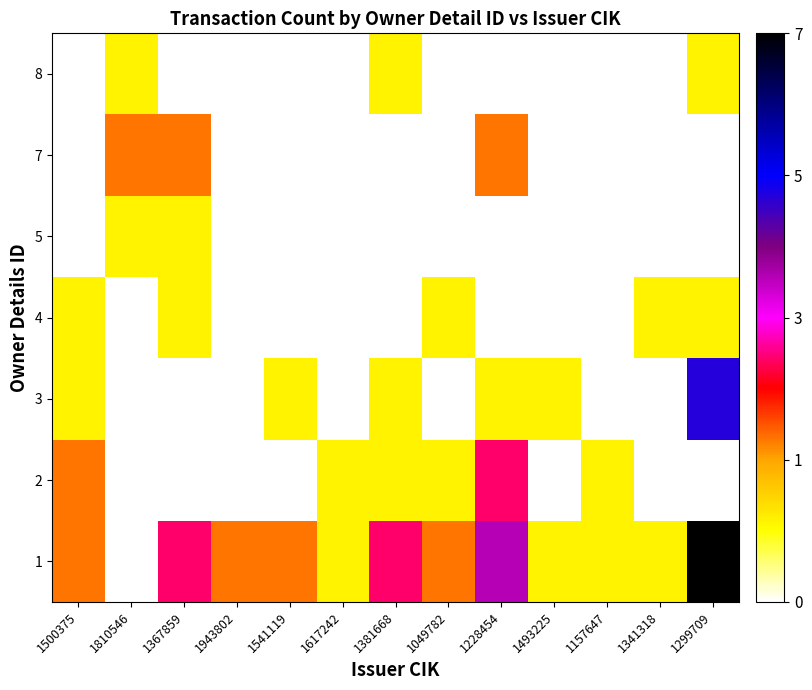

Which has a higher value, 1157647 or 1381668?

1381668